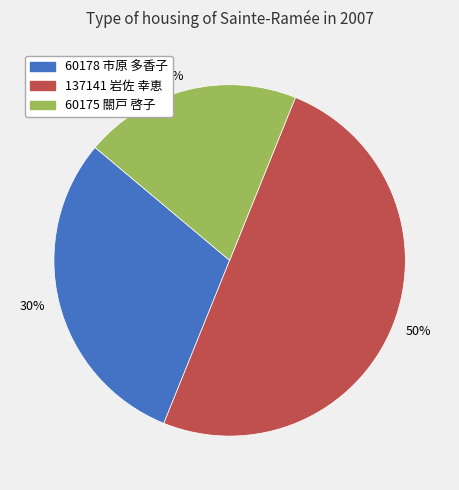

Is the sum of 50% and 20% greater than half?

Yes